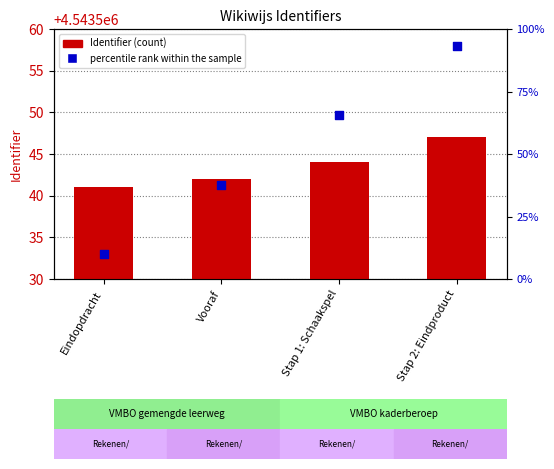

Is the value of Identifier at Vooraf greater than the value of percentile rank within the sample at Eindopdracht?

Yes